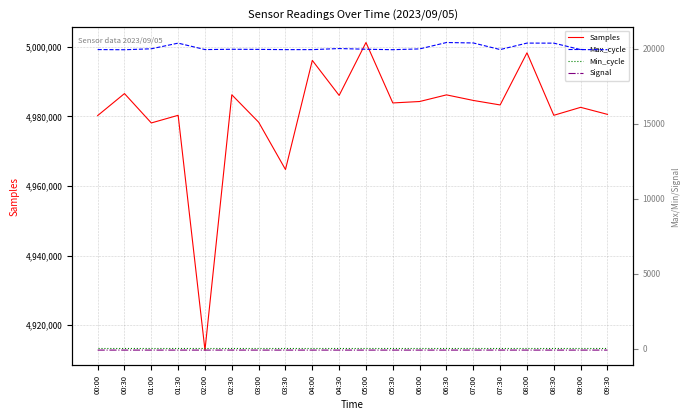

What is the difference between the maximum and minimum values in the Samples series?

88414